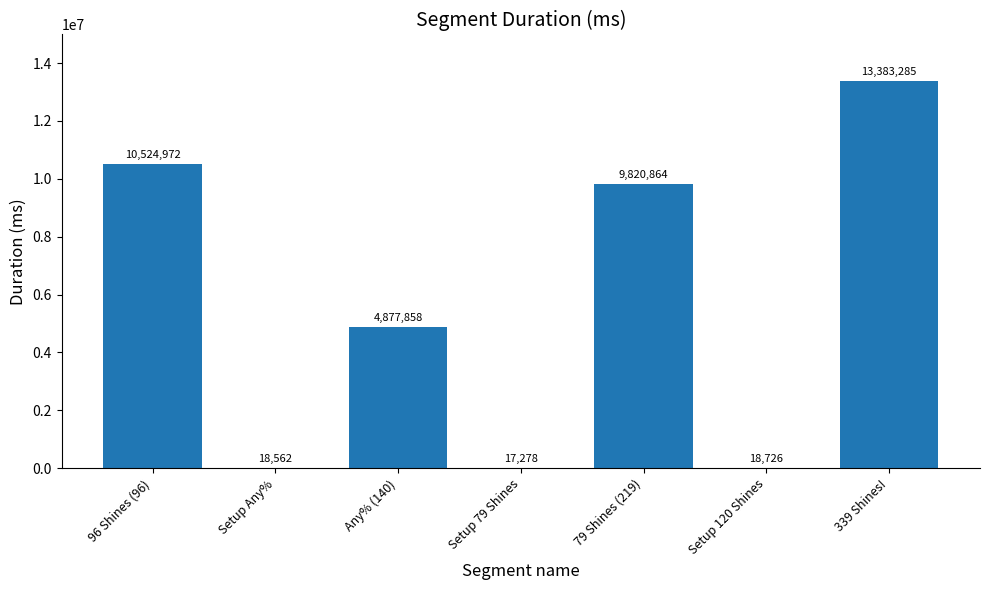

True or false: the data shows 13568393 at 79 Shines (219).

False